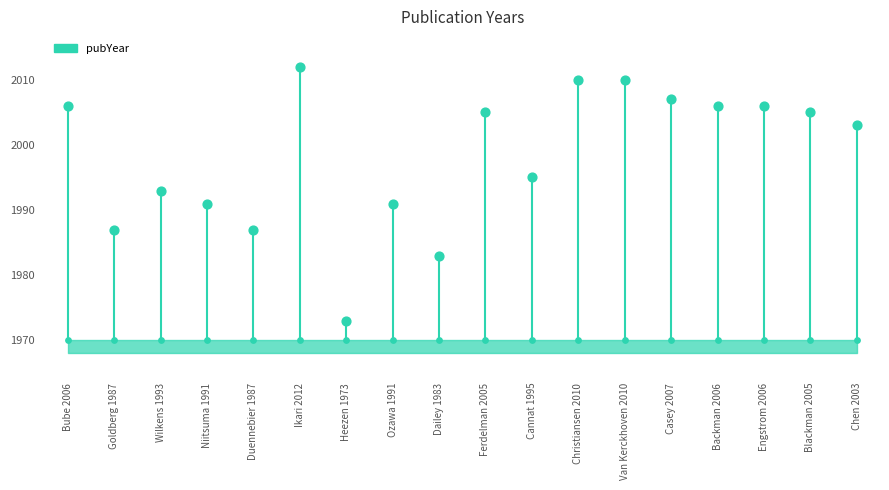

What is the change in value from Bube 2006 to Van Kerckhoven 2010?

+4